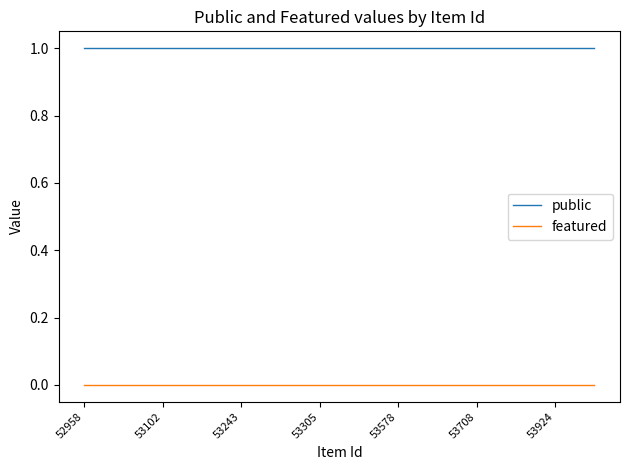

True or false: public and featured cross at least once.

False